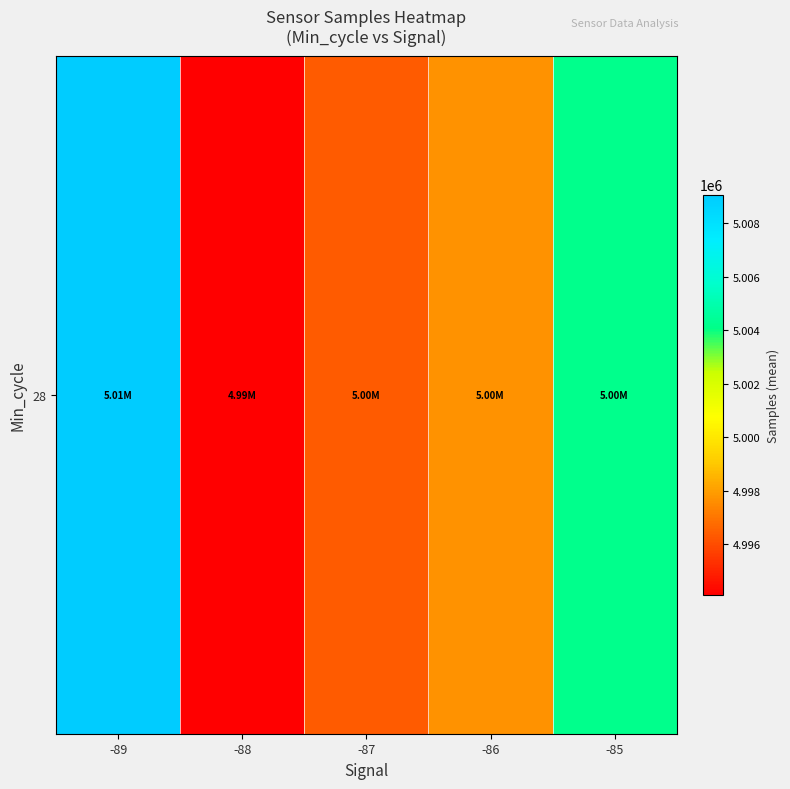

List the labels in order of value, smallest first.

-88, -87, -86, -85, -89